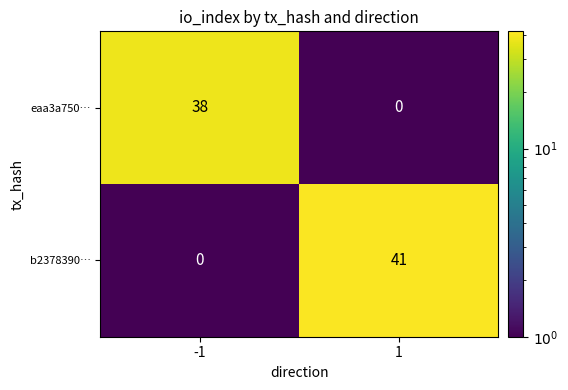

Reading left to right, transcribe all the data shown in this chart.

eaa3a750…: -1=38	1=0
b2378390…: -1=0	1=41